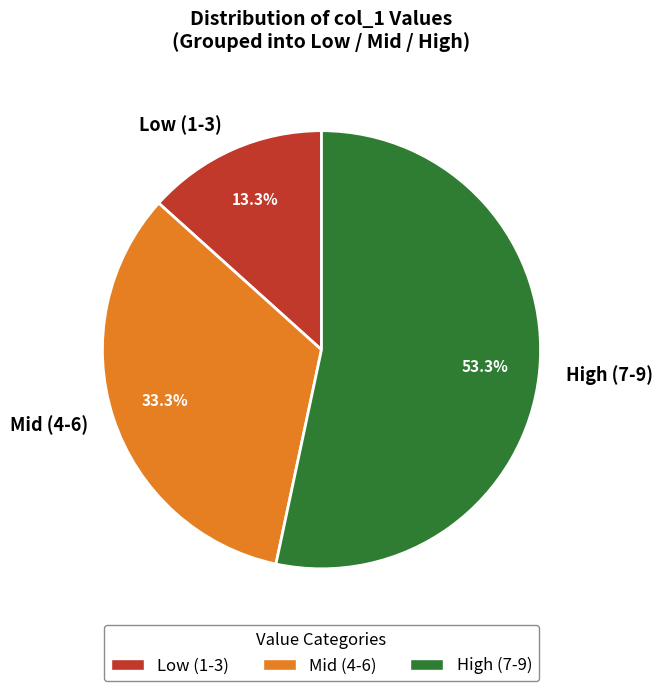

Is there a majority slice in this chart?

Yes